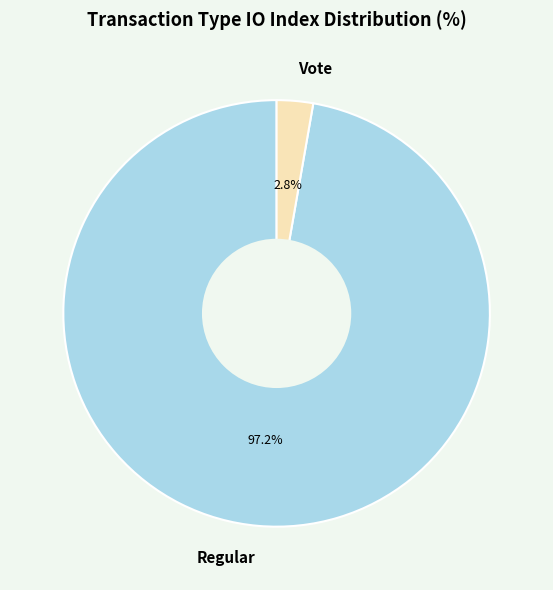

How many slices are in this pie chart?

2